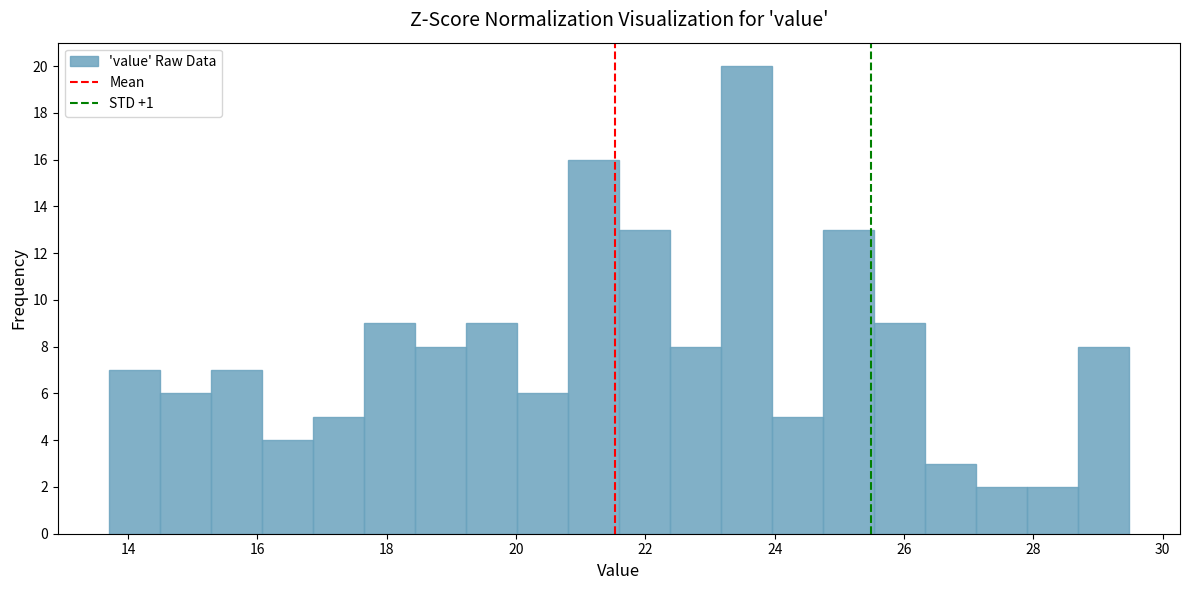

Read against the x-axis, roughly where is the centre of the tallest bar?

23.6